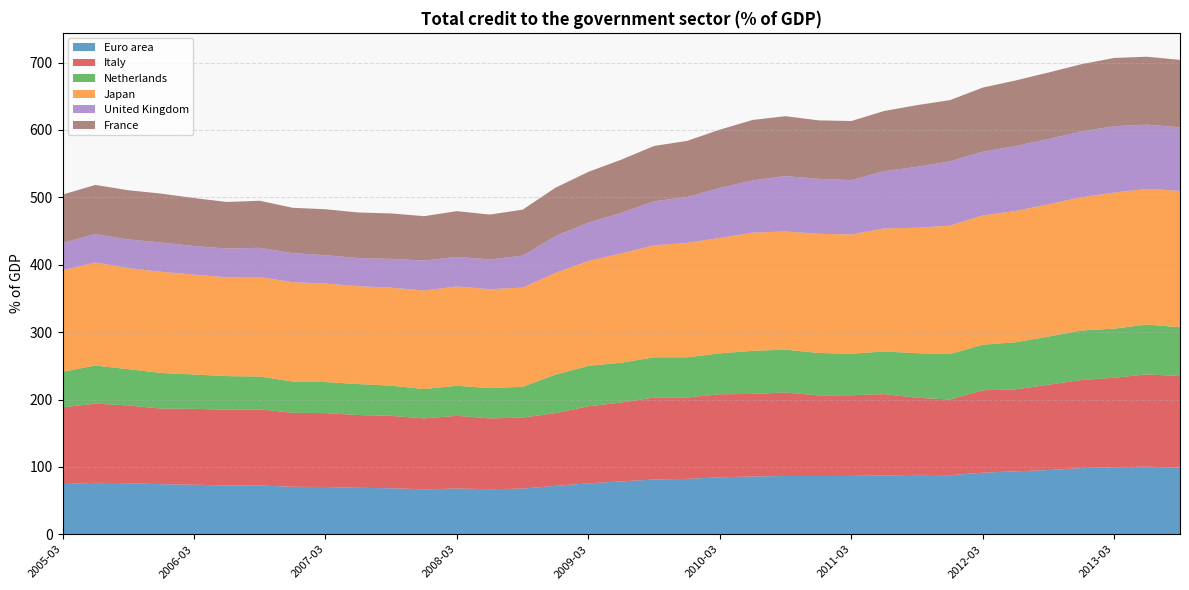

Reading left to right, transcribe all the data shown in this chart.

Euro area: 74.5	76.4	75.8	74.3	73.6	72.4	72.5	70.5	70.2	69.0	68.3	66.7	67.9	66.9	67.8	71.9	75.6	78.5	81.3	82.3	84.6	85.8	86.5	86.5	86.6	87.3	88.3	87.7	91.4	93.4	95.4	98.2	99.6	100.3	99.1
Italy: 113.8	117.5	115.4	112.3	112.6	112.4	112.9	109.8	109.6	108.0	107.4	105.3	107.9	105.1	105.4	107.9	114.4	117.0	121.7	120.7	123.2	122.5	123.9	119.6	119.7	120.7	114.3	112.3	122.3	121.6	126.6	130.7	132.7	137.0	135.6
Netherlands: 52.9	56.5	53.8	52.8	50.9	49.9	48.7	46.4	46.1	45.9	44.8	43.5	44.6	44.9	45.7	57.2	59.9	59.1	59.6	59.6	60.7	63.9	63.6	63.0	61.6	63.3	66.1	67.5	67.6	70.0	71.4	73.5	72.9	73.9	72.5
Japan: 150.5	152.8	150.0	150.1	148.3	146.6	147.7	147.3	146.2	145.2	145.4	146.2	147.3	146.8	147.1	150.9	155.6	162.2	166.1	169.9	171.2	175.4	175.3	176.8	177.0	182.5	186.2	190.5	191.8	194.7	196.3	197.7	201.8	201.4	202.2
United Kingdom: 40.5	42.3	42.5	43.5	42.3	42.7	43.3	43.2	42.0	41.8	42.8	44.5	43.9	44.1	47.4	54.6	56.9	60.2	65.3	68.0	74.1	77.6	82.2	81.5	80.7	85.0	90.4	95.4	94.6	96.4	96.8	97.6	98.6	95.2	94.5
France: 71.8	72.9	73.0	72.5	71.2	69.1	69.8	67.3	68.2	67.6	67.4	65.8	67.9	66.6	68.3	71.8	75.4	78.9	82.2	83.2	86.6	89.6	88.9	86.8	87.6	89.3	91.5	90.8	95.1	97.3	98.7	99.8	101.2	100.8	100.0